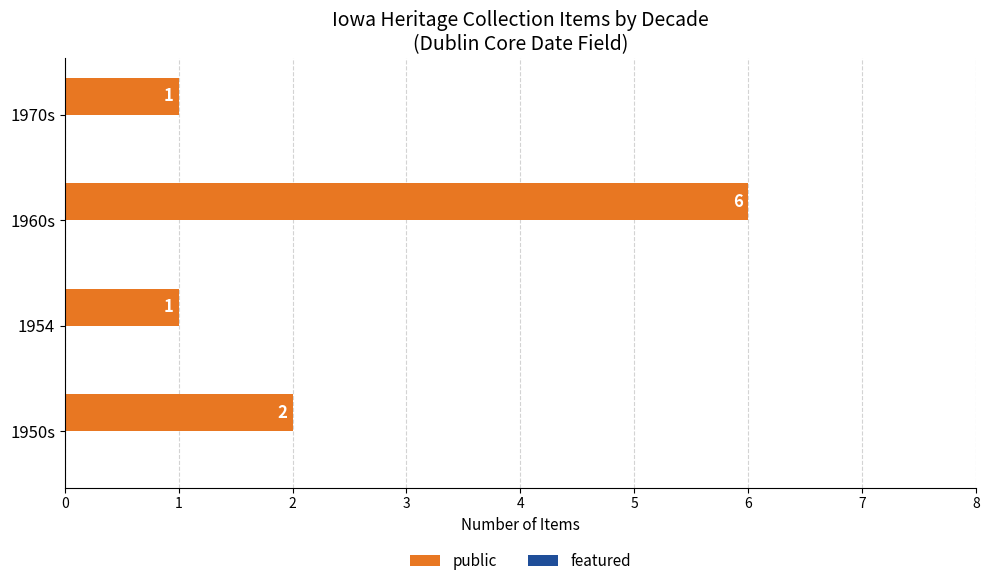

Reading top to bottom, transcribe all the data shown in this chart.

1	6	1	2